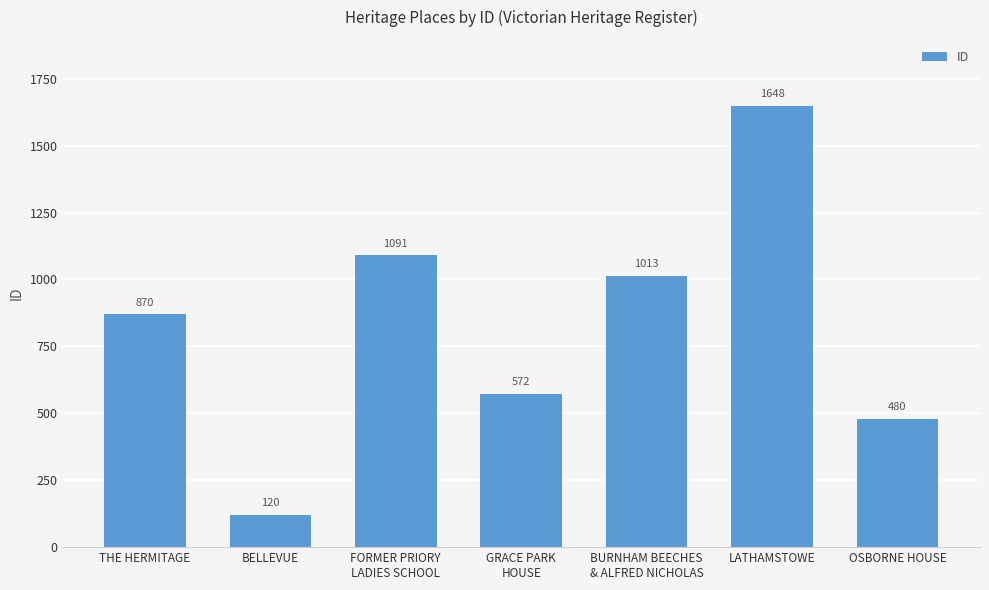

Is it true that the value at BURNHAM BEECHES
& ALFRED NICHOLAS is 567?

False